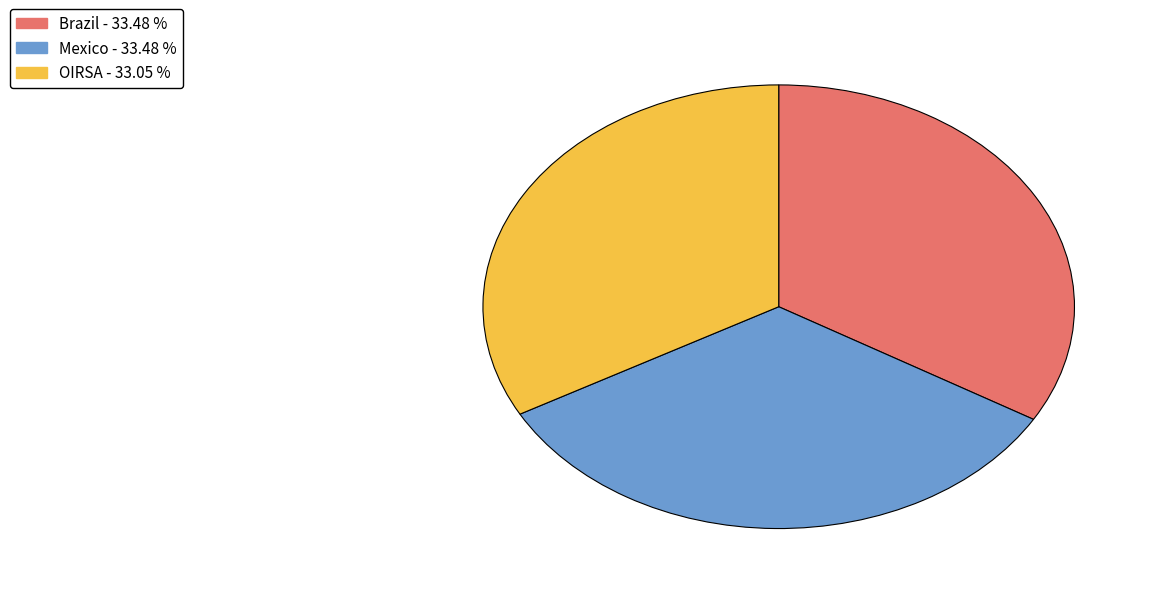

The Mexico slice represents 48% of the pie. True or false?

False